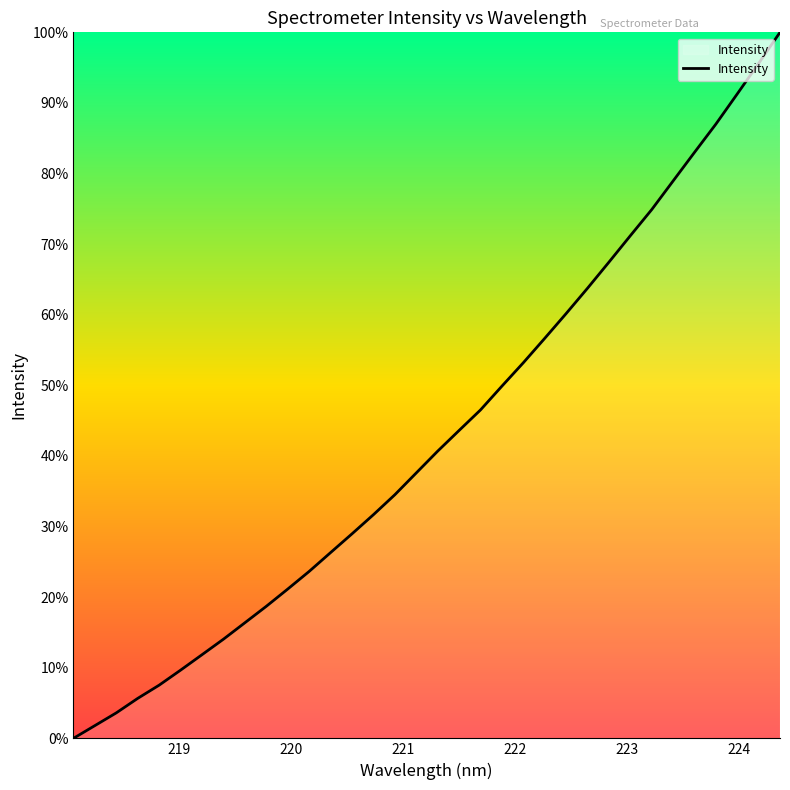

What is the maximum value shown in the chart?

100.0